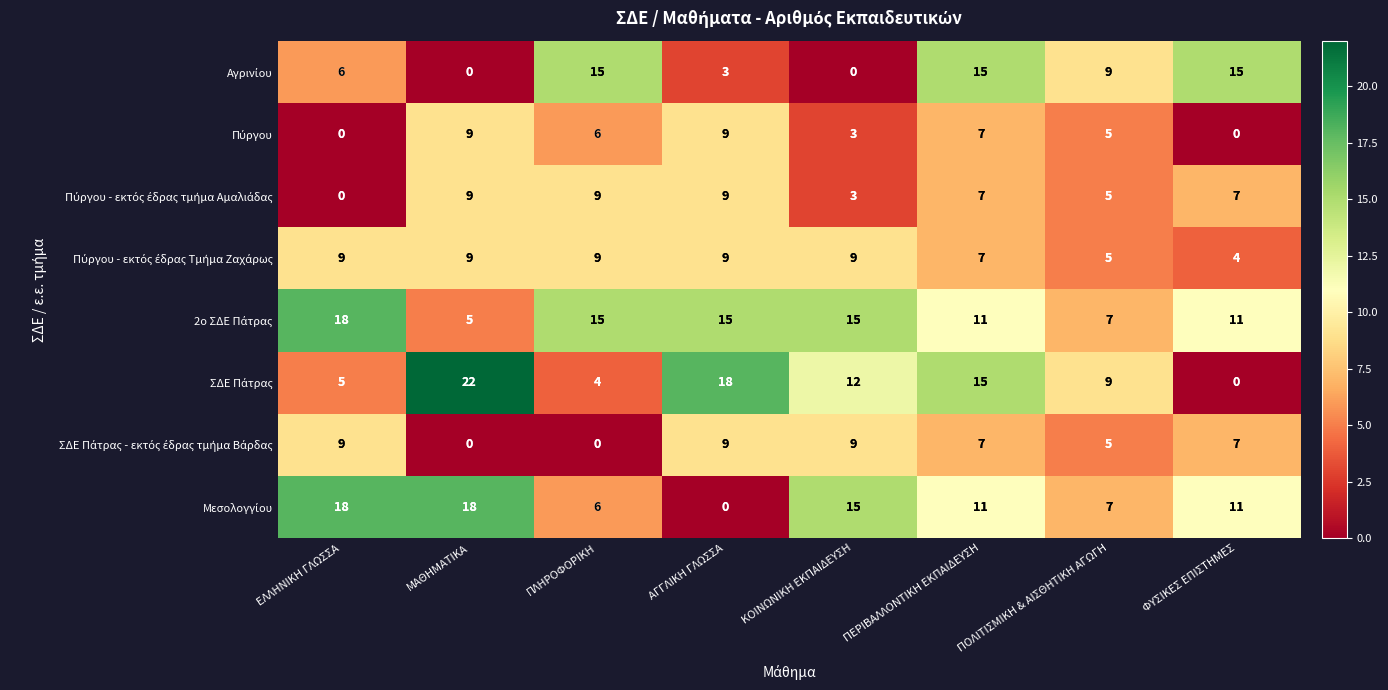

At which category is the sum across all series the highest?

ΠΕΡΙΒΑΛΛΟΝΤΙΚΗ ΕΚΠΑΙΔΕΥΣΗ